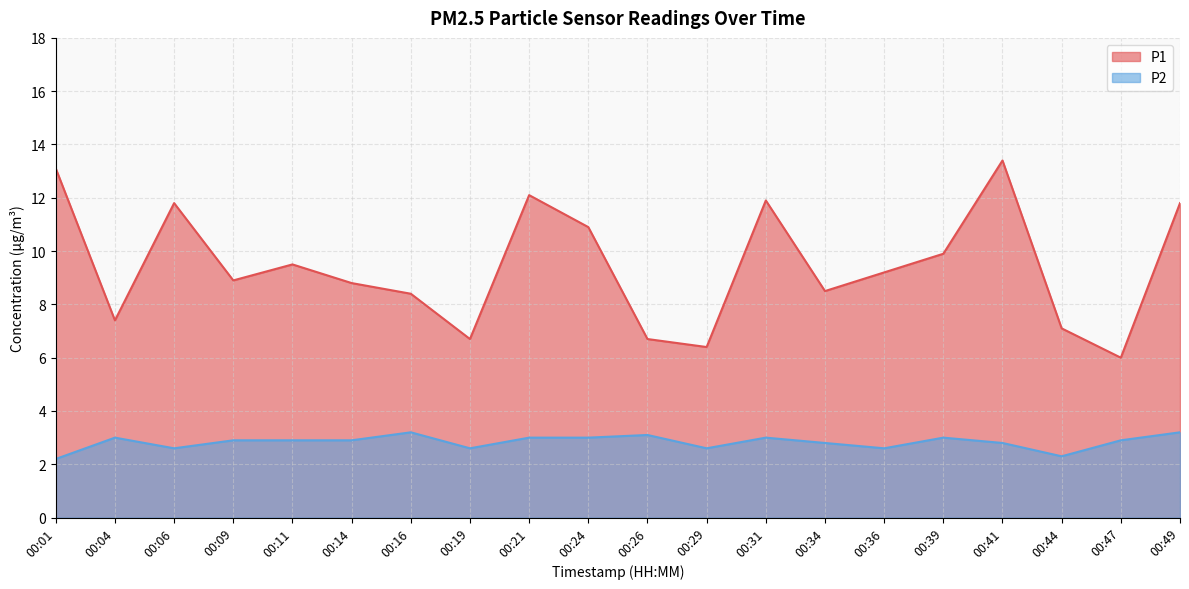

What is the minimum value shown in the chart?

2.2